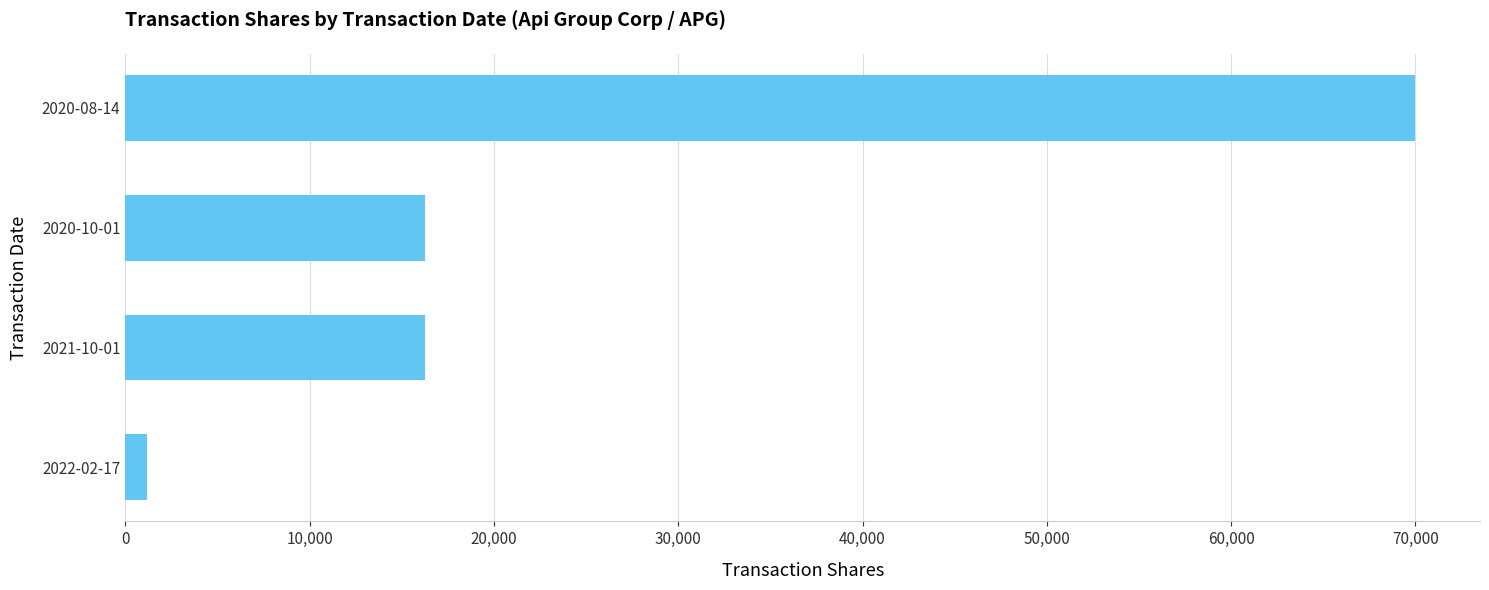

Is it true that the value at 2021-10-01 is 6132?

False